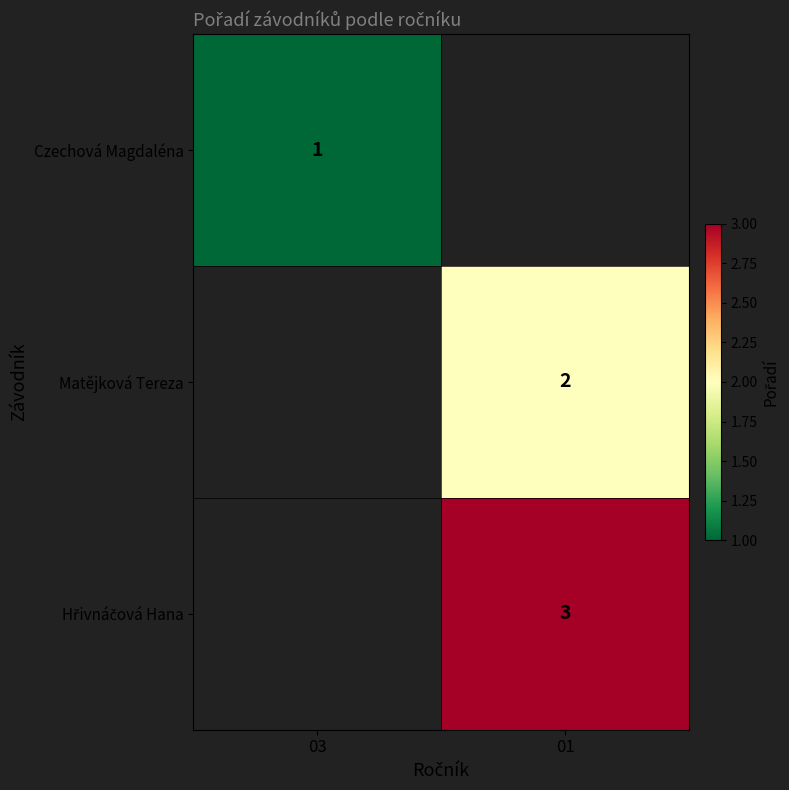

The value of Czechová Magdaléna at 03 is 1. True or false?

True